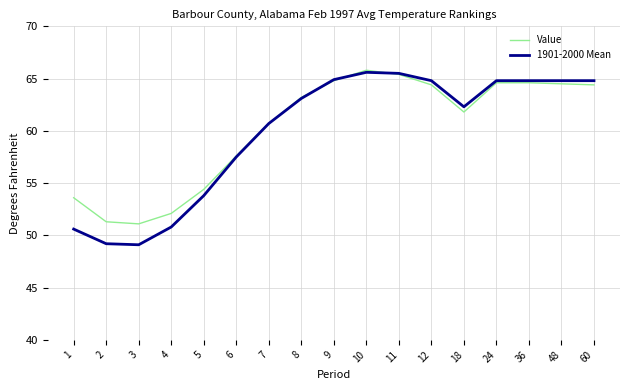

At 48, list the series in order from largest to smallest.

1901-2000 Mean, Value